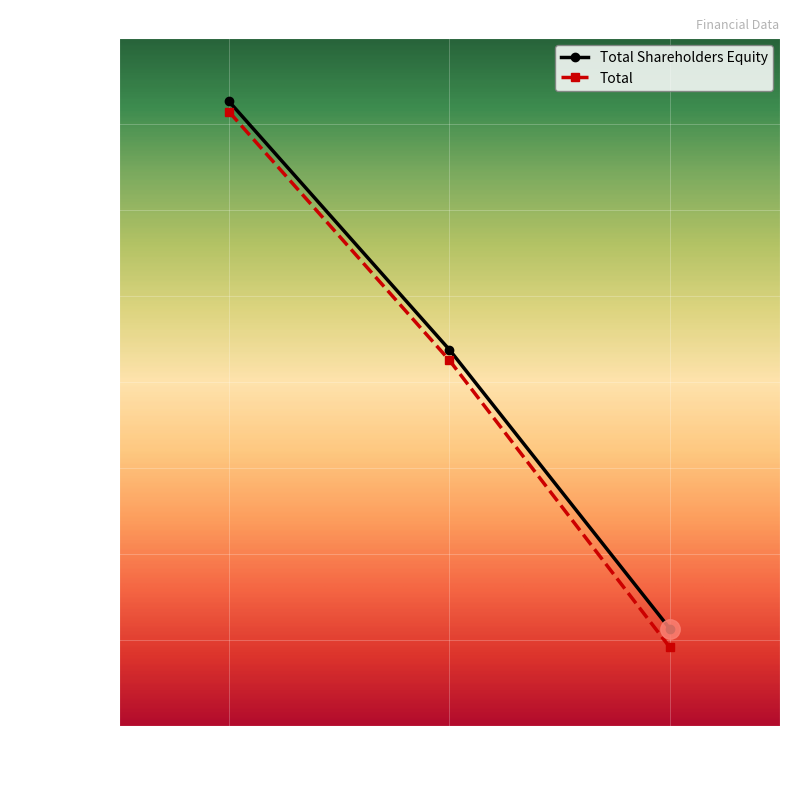

What is the value of the Total Shareholders Equity point at the 1st from the left?

36307351